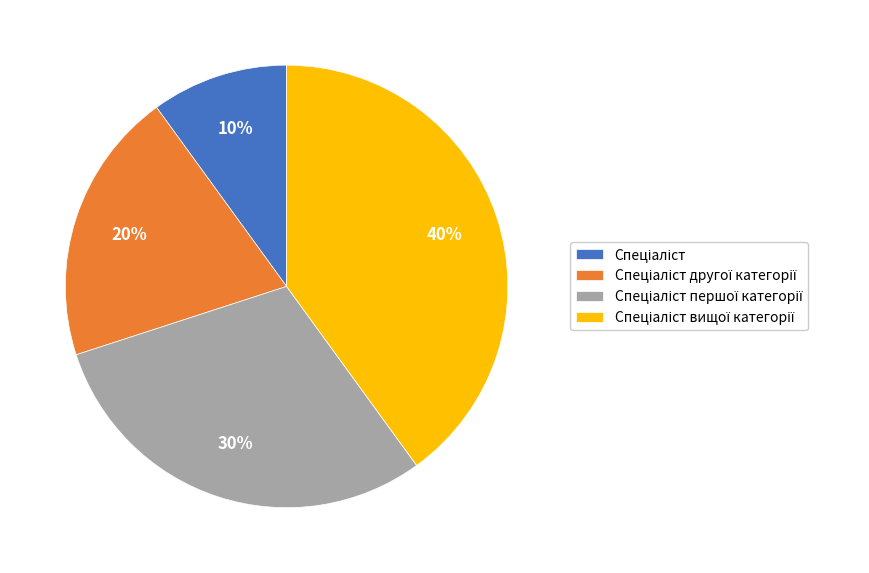

To the nearest percent, what is the average slice percentage?

25%